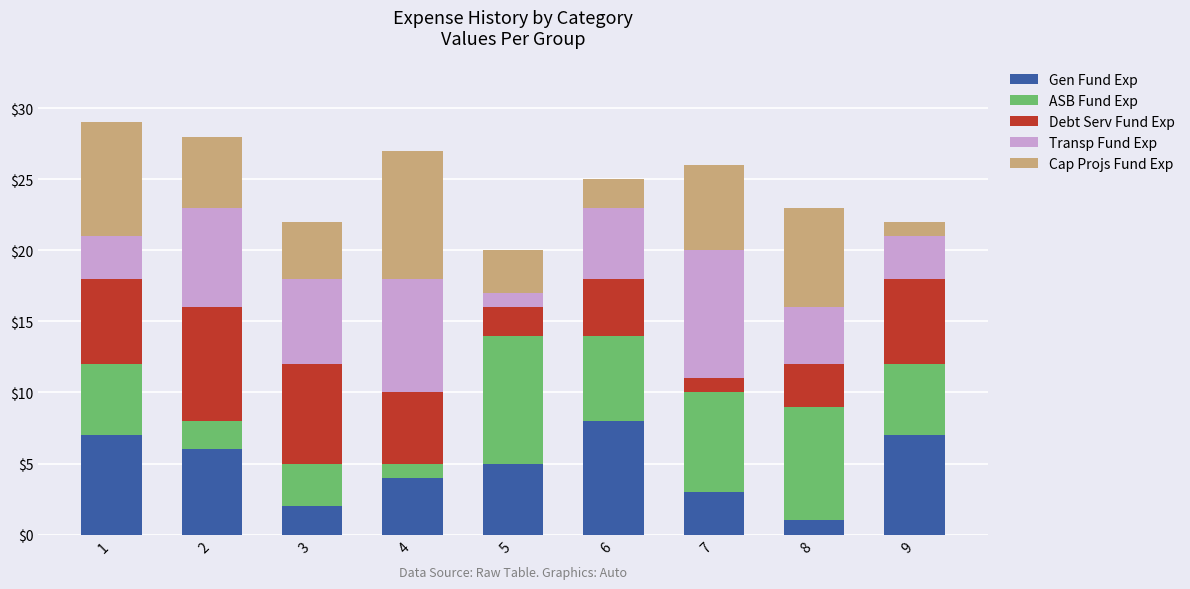

What is the maximum value for Gen Fund Exp?

8